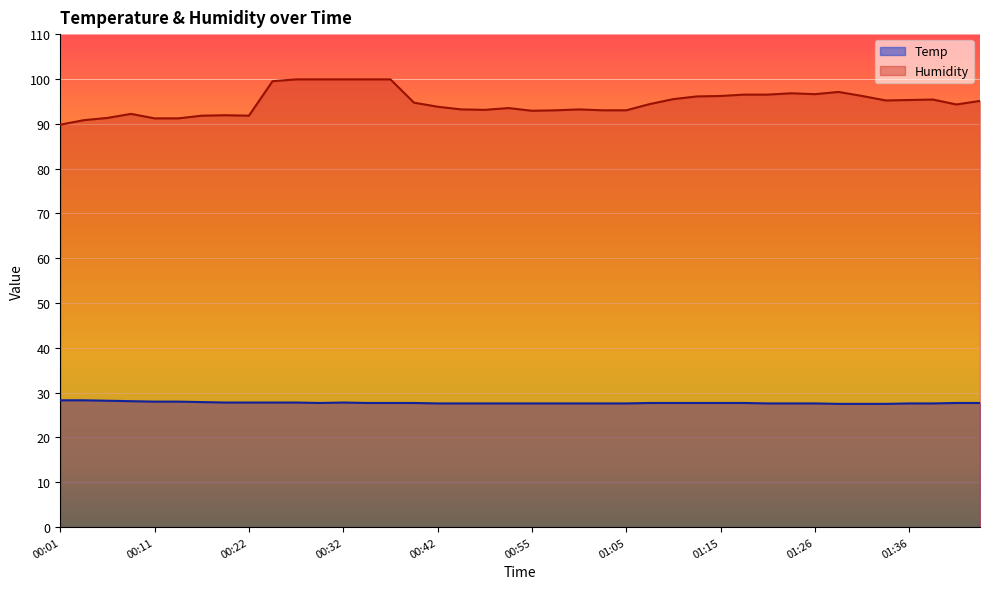

Which category has the lowest value across all series?

01:28